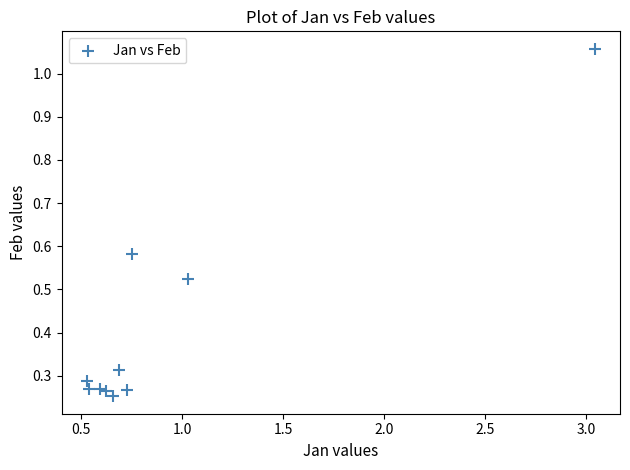

What is the average Y value?

0.4